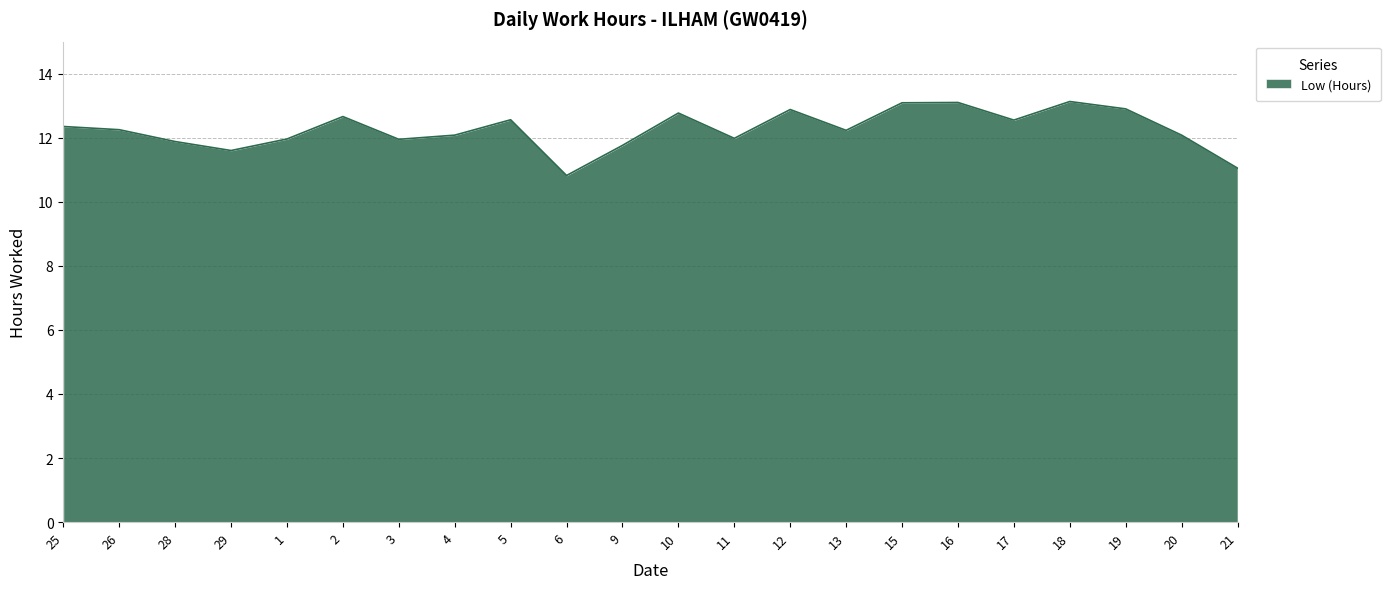

What position from the left is 9?

11